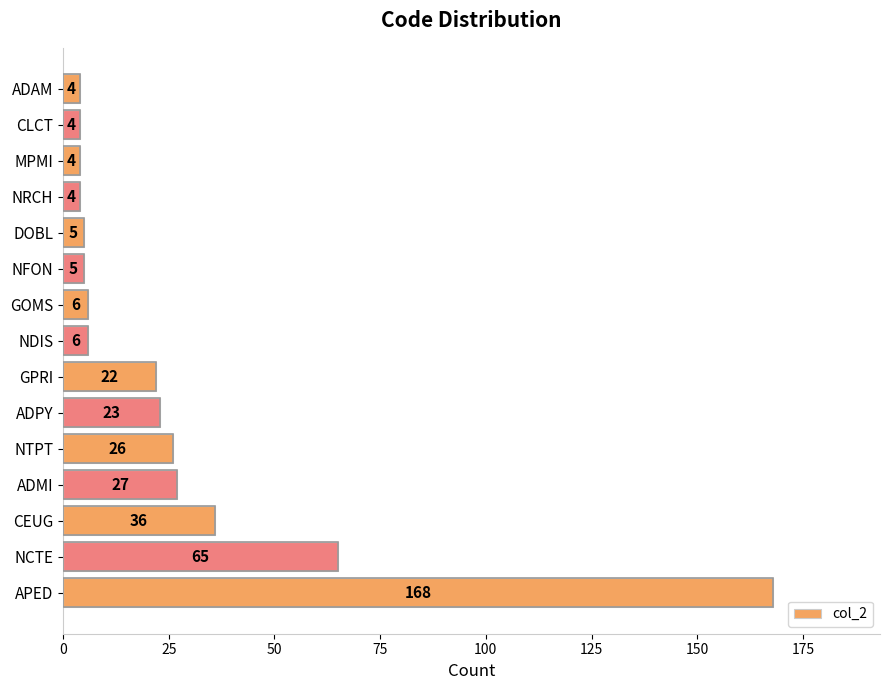

What is the difference between the second highest and second lowest values?

61